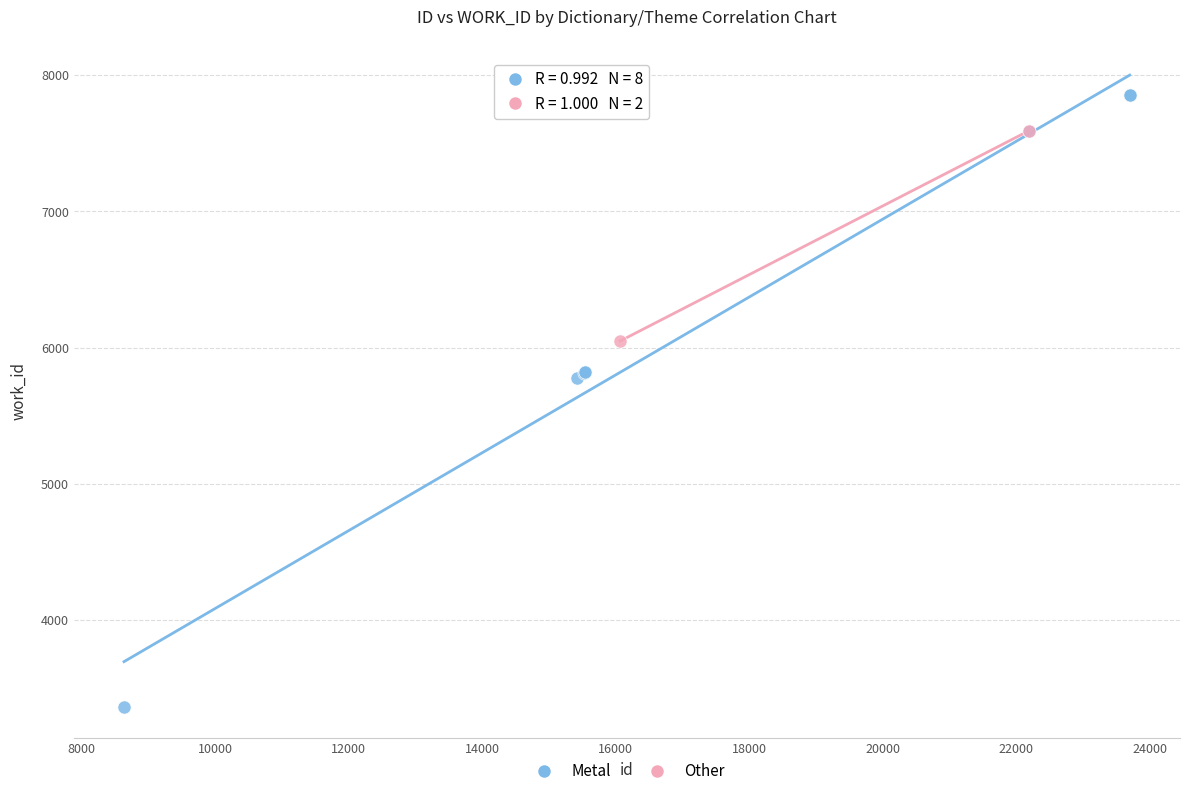

What are all the series names shown in the legend?

Metal, Other